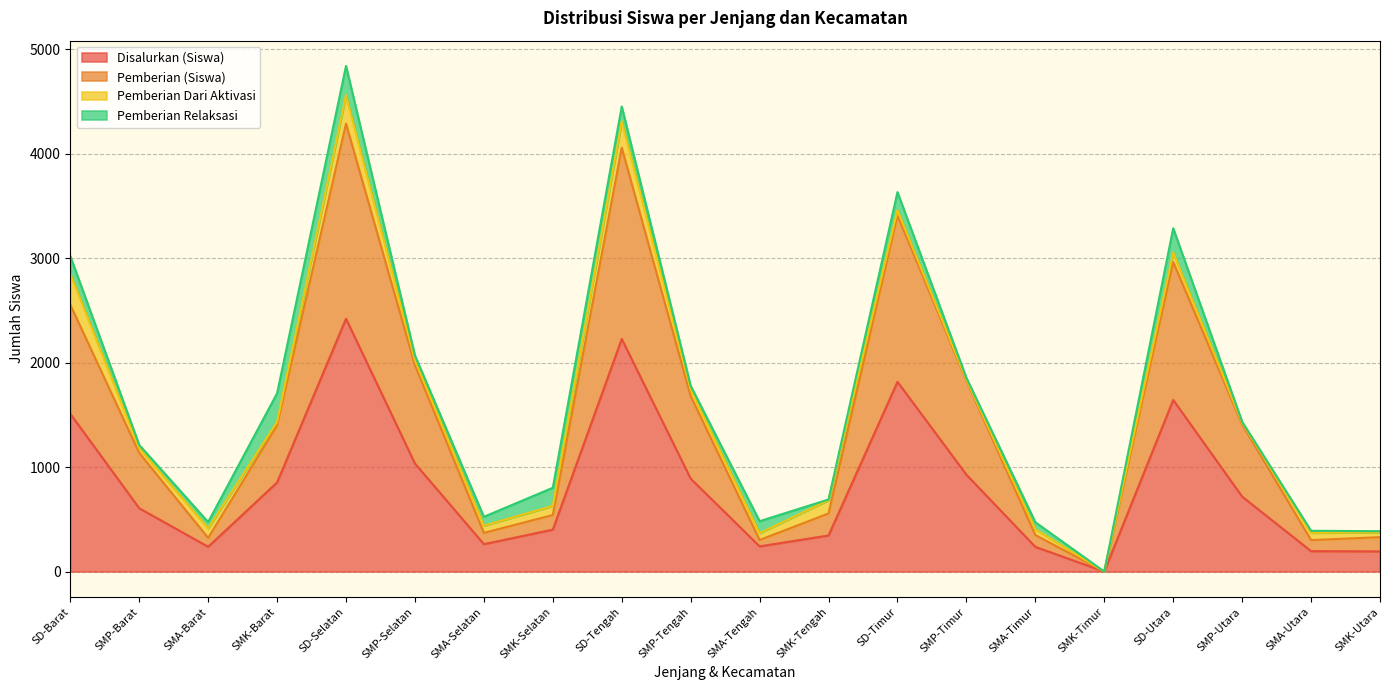

Does the chart display data point markers on the line(s)?

No